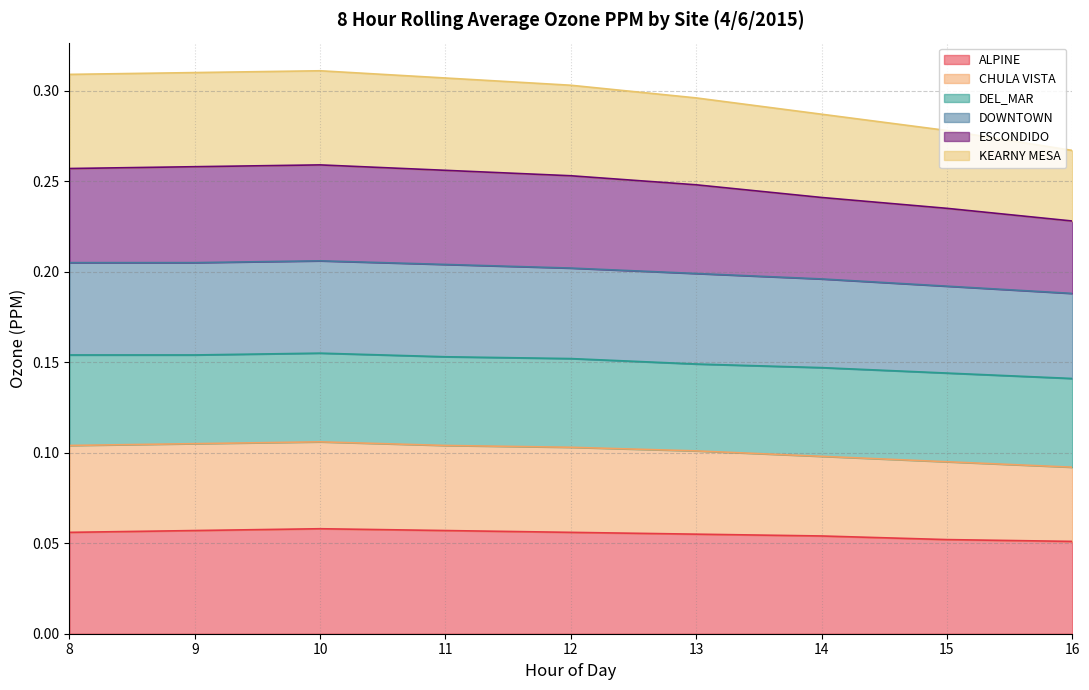

True or false: ESCONDIDO and CHULA VISTA intersect in this chart.

False